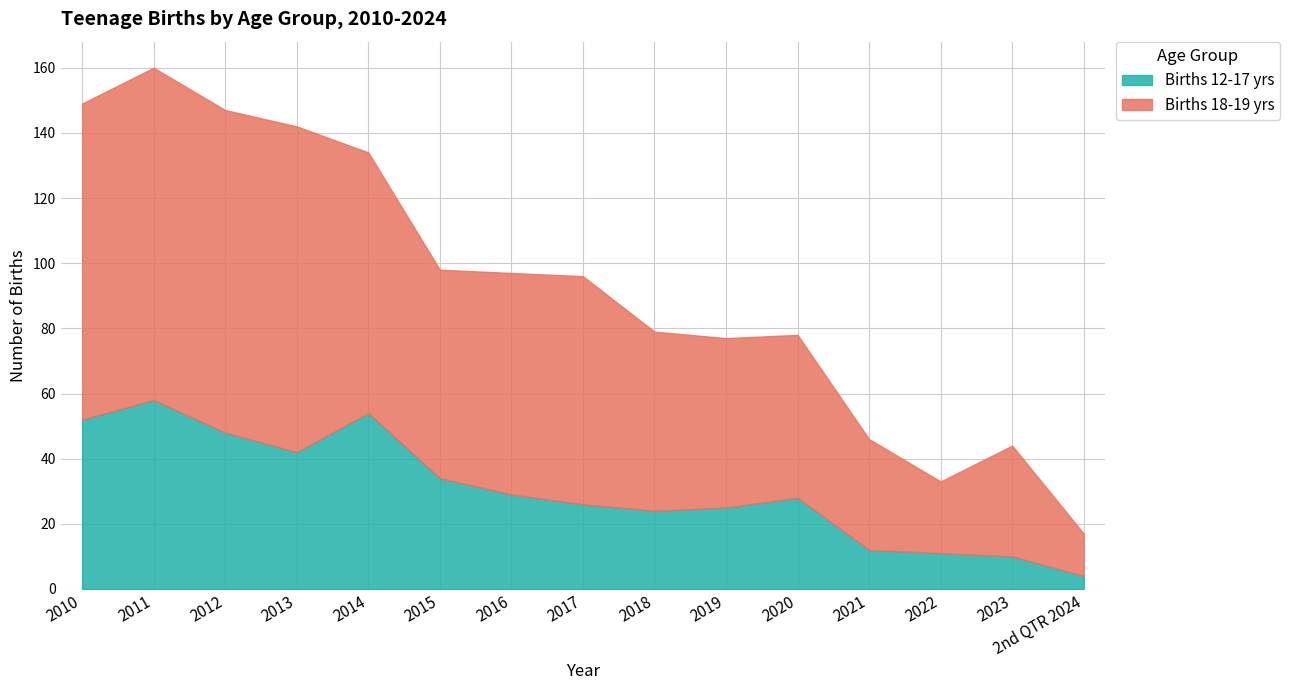

What is the total value across all series at 2023?

44